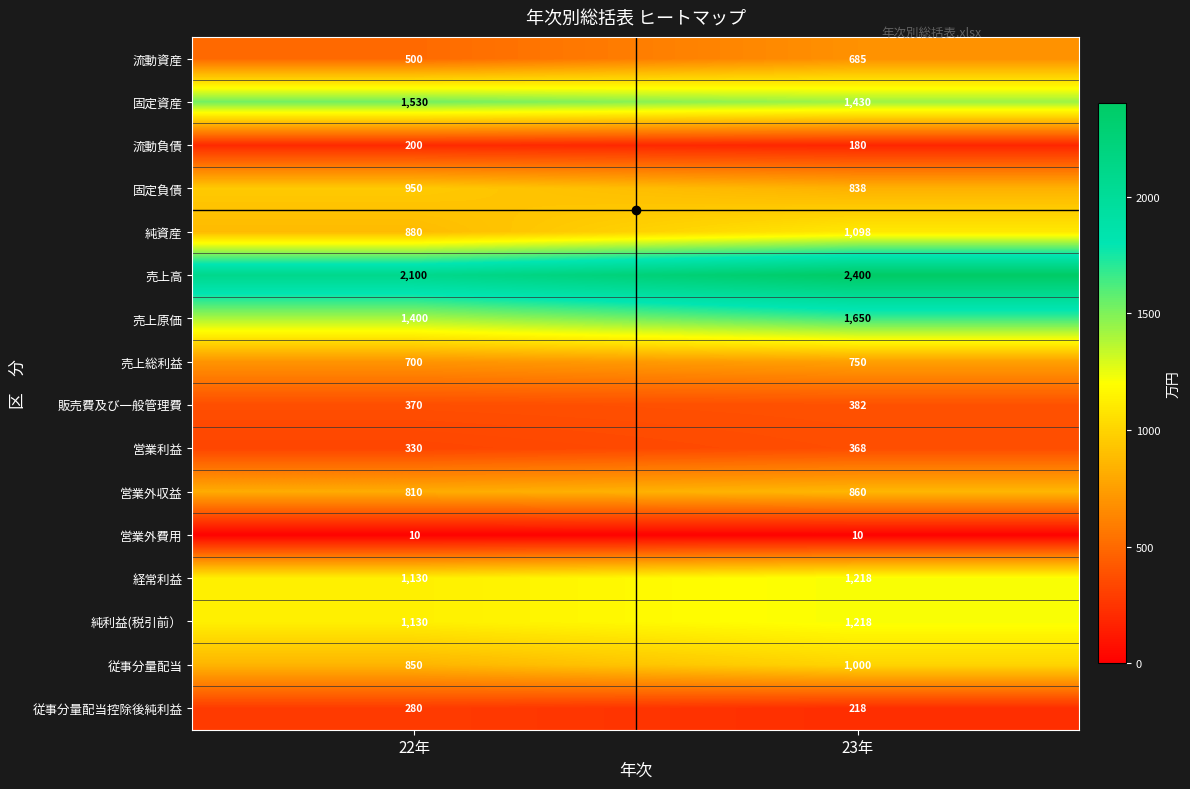

Which series has the widest spread of values?

売上高